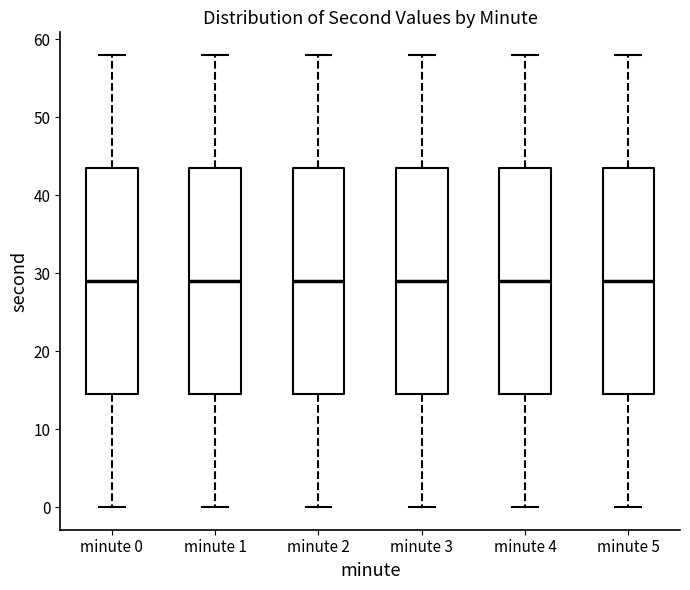

Reading left to right, read every box against the y-axis: the position of its median line, the range the box covers, and the ends of its whiskers. The values are not printed on the chart, so give them approximately, as read against the axis.

minute 0: median 29, box 15 to 44, whiskers 0 to 58
minute 1: median 29, box 15 to 44, whiskers 0 to 58
minute 2: median 29, box 15 to 44, whiskers 0 to 58
minute 3: median 29, box 15 to 44, whiskers 0 to 58
minute 4: median 29, box 15 to 44, whiskers 0 to 58
minute 5: median 29, box 15 to 44, whiskers 0 to 58